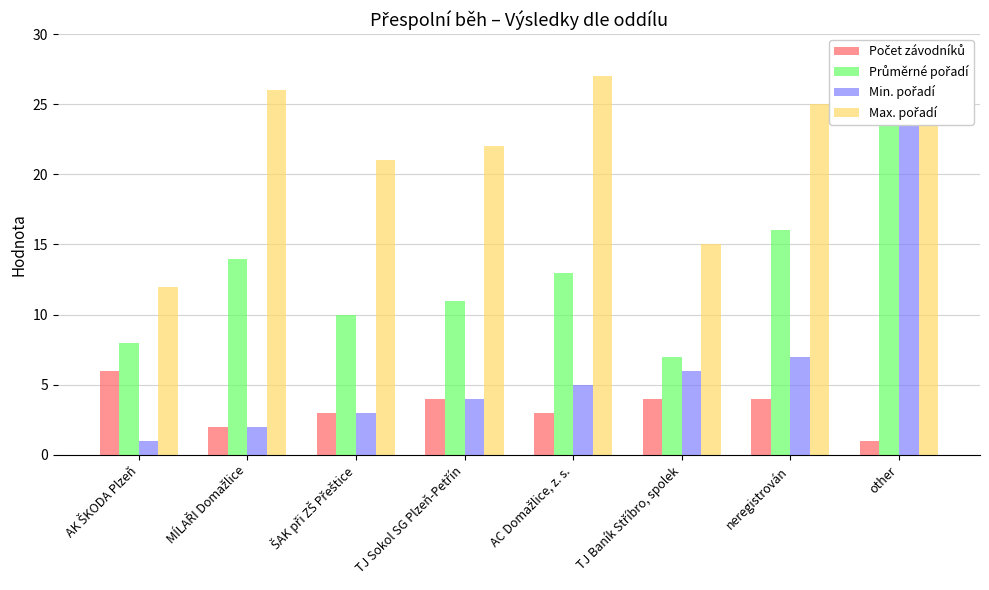

Which series has the largest range (max minus min)?

Min. pořadí